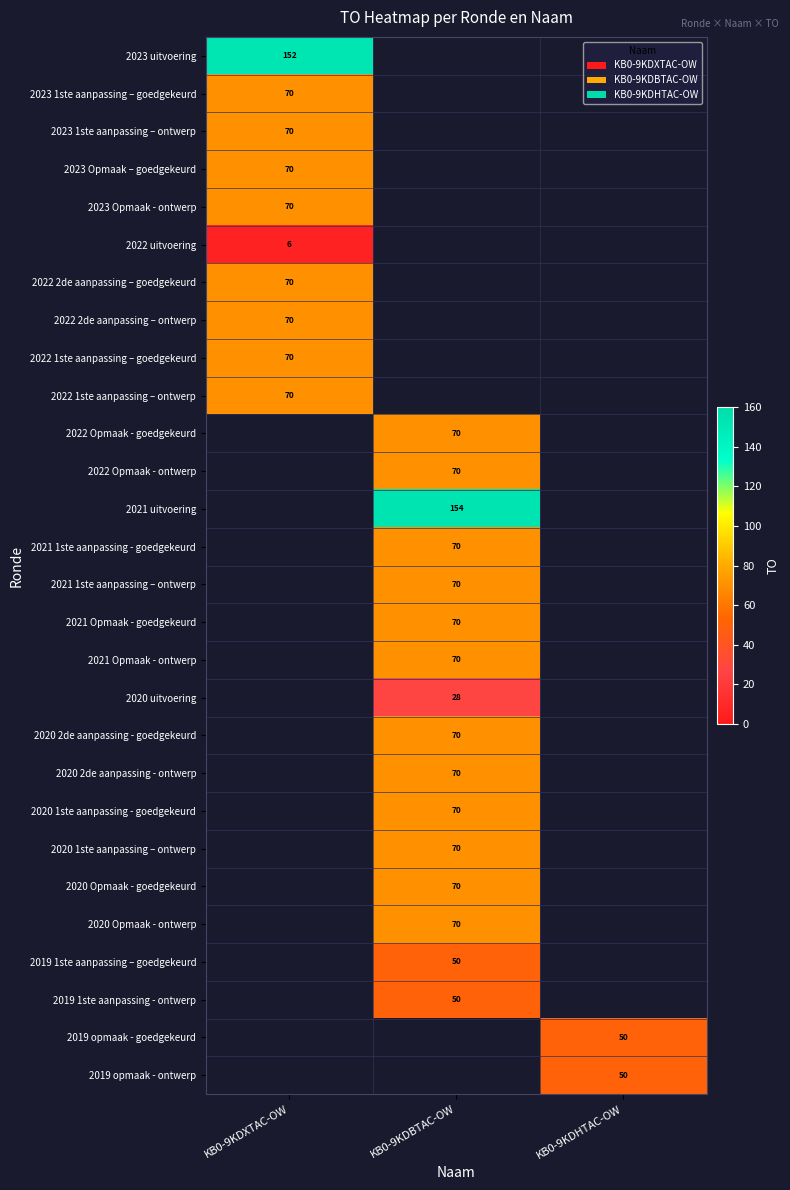

Is it true that 2020 2de aanpassing - goedgekeurd equals 70 at KB0-9KDBTAC-OW?

True